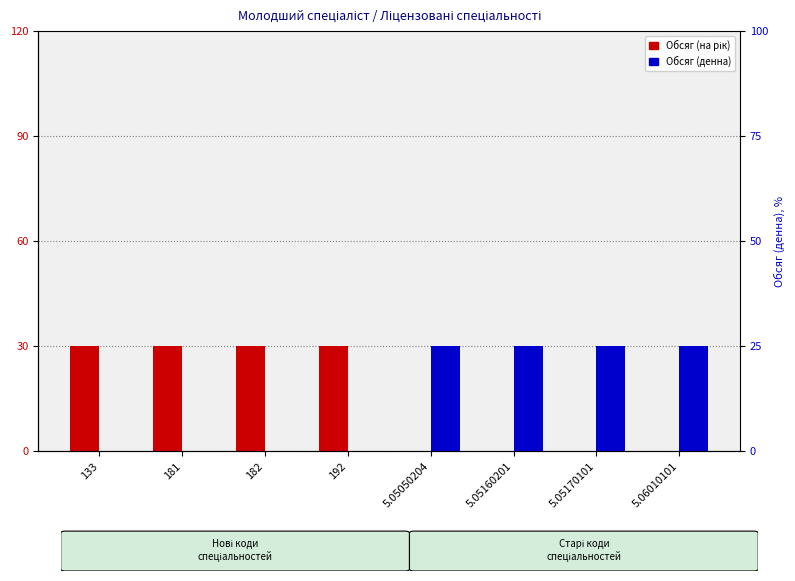

Does the chart contain stacked bars?

No